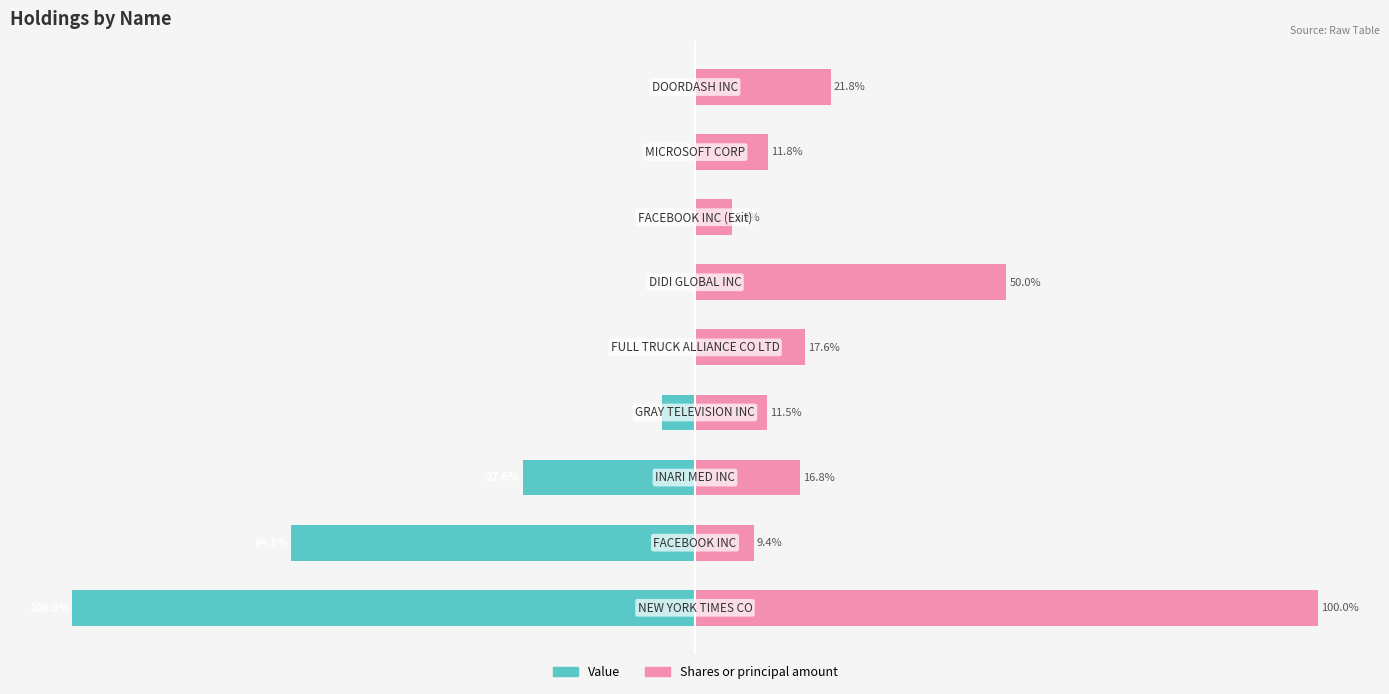

At 8, list the series in order from smallest to largest.

Value, Shares or principal amount